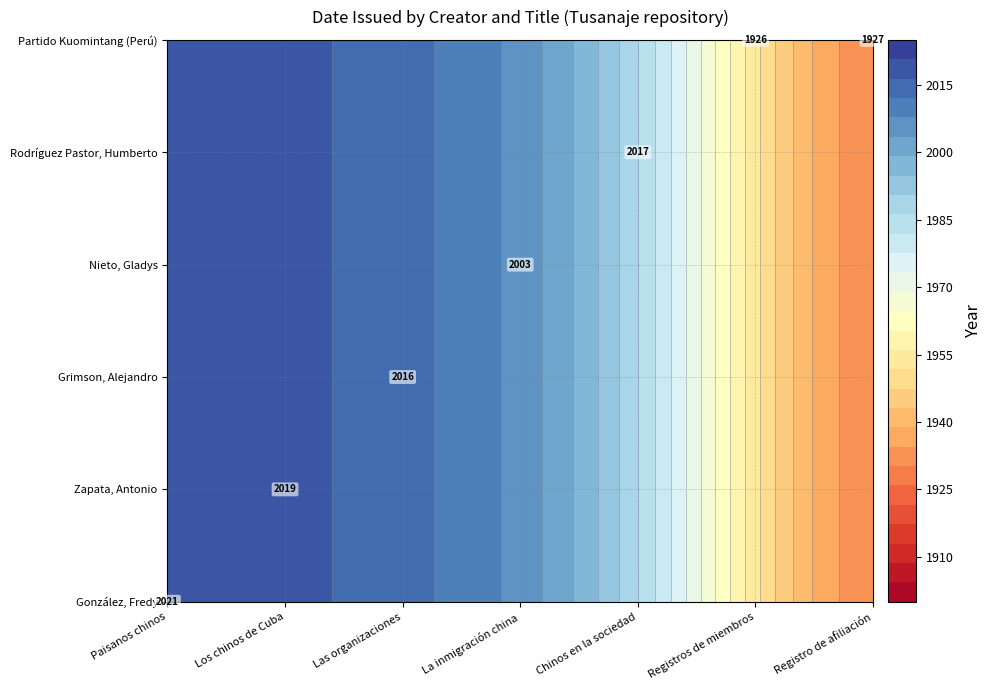

What is the maximum value for González, Fredy?

2021